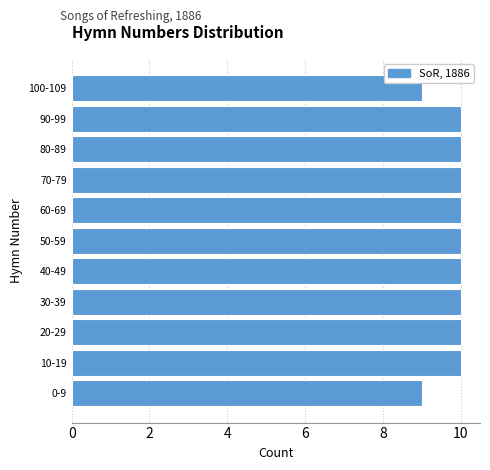

Reading bottom to top, transcribe all the data shown in this chart.

0-9=9	10-19=10	20-29=10	30-39=10	40-49=10	50-59=10	60-69=10	70-79=10	80-89=10	90-99=10	100-109=9